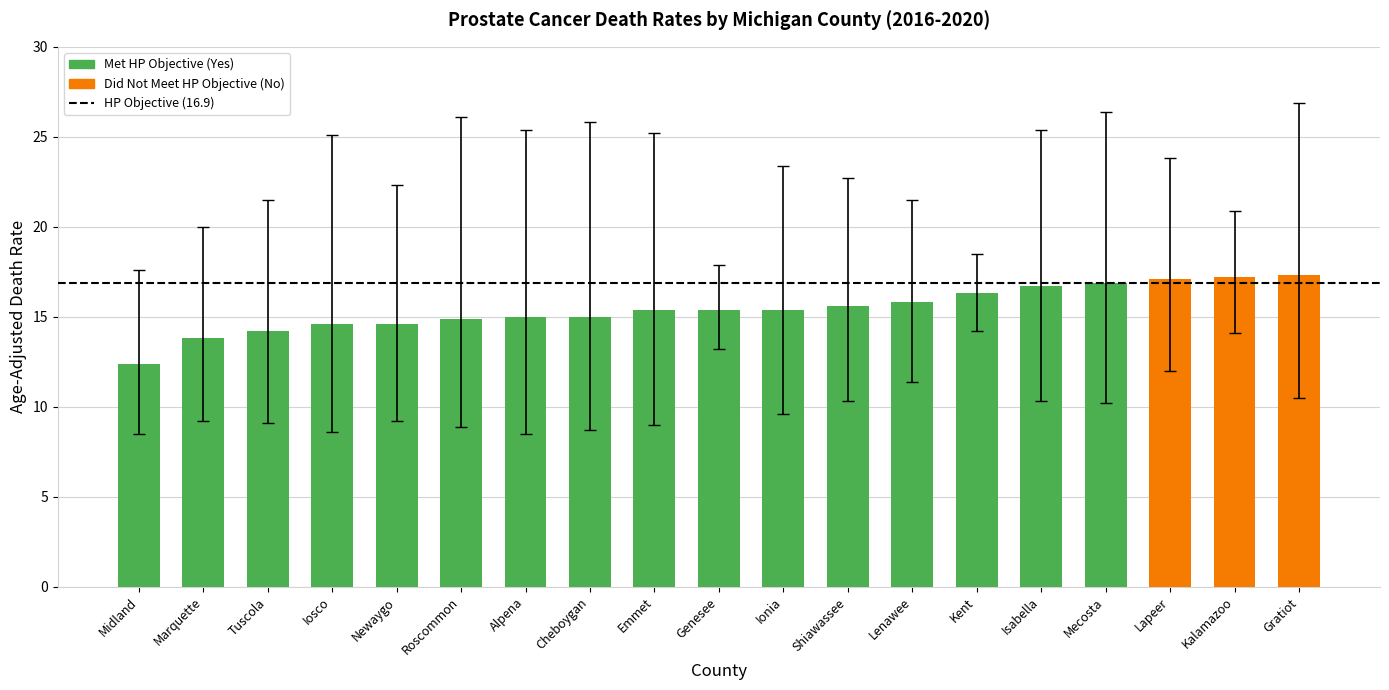

How many bars are there in total?

19